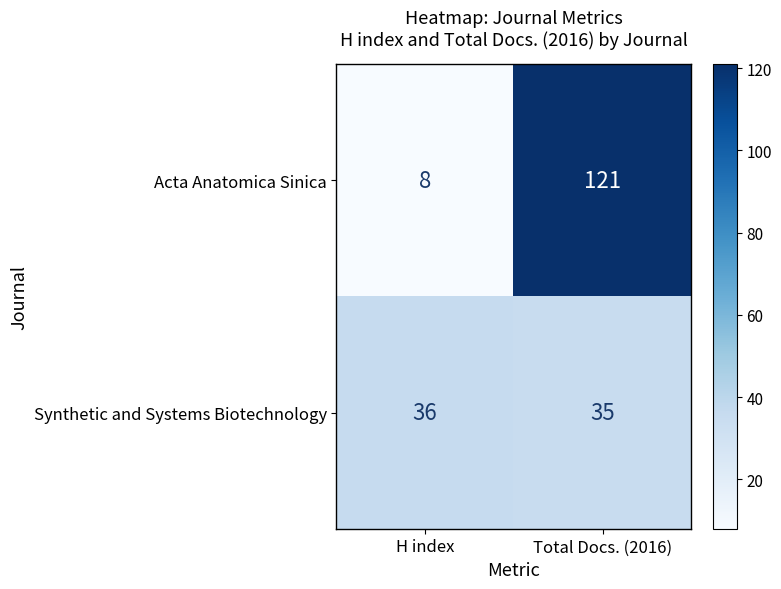

What is the average value of the Synthetic and Systems Biotechnology series?

36